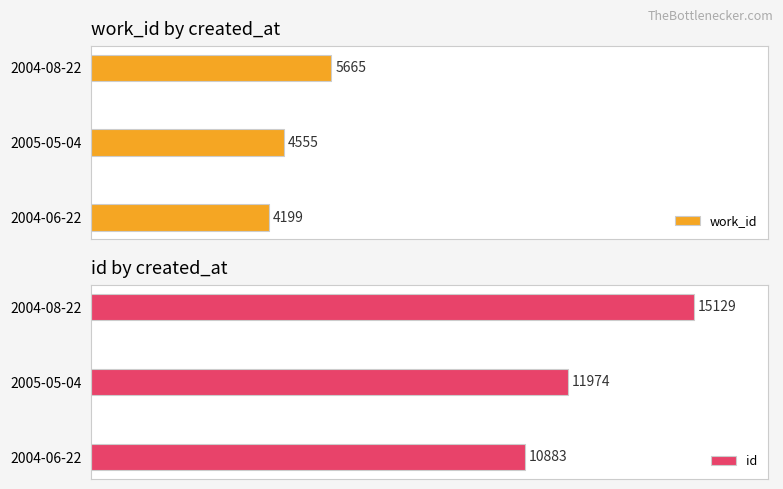

What is the sum of all work_id values?

14419